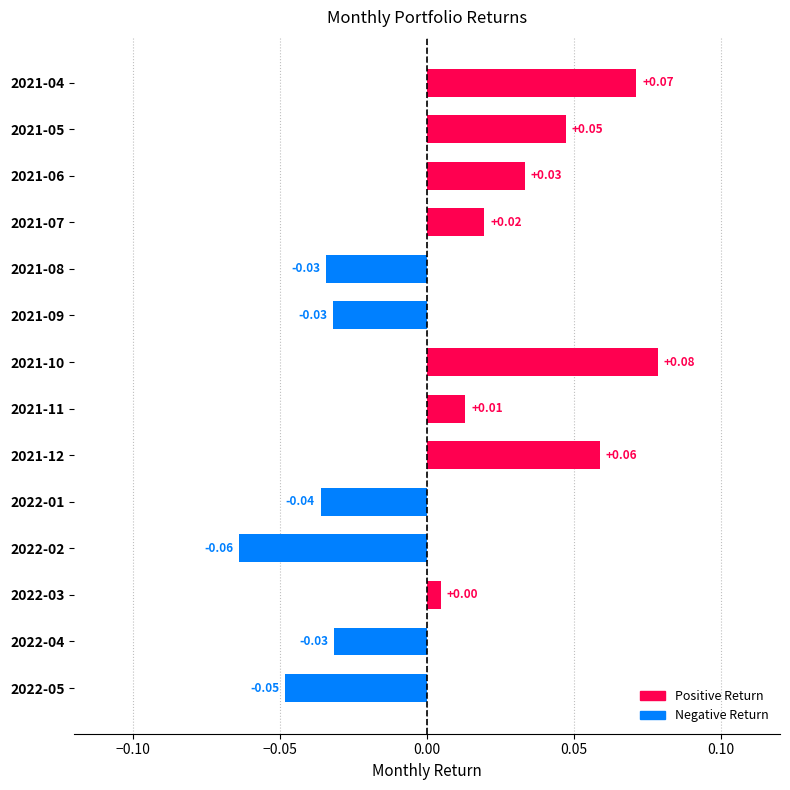

Which has a higher value, 2021-10 or 2021-05?

2021-10